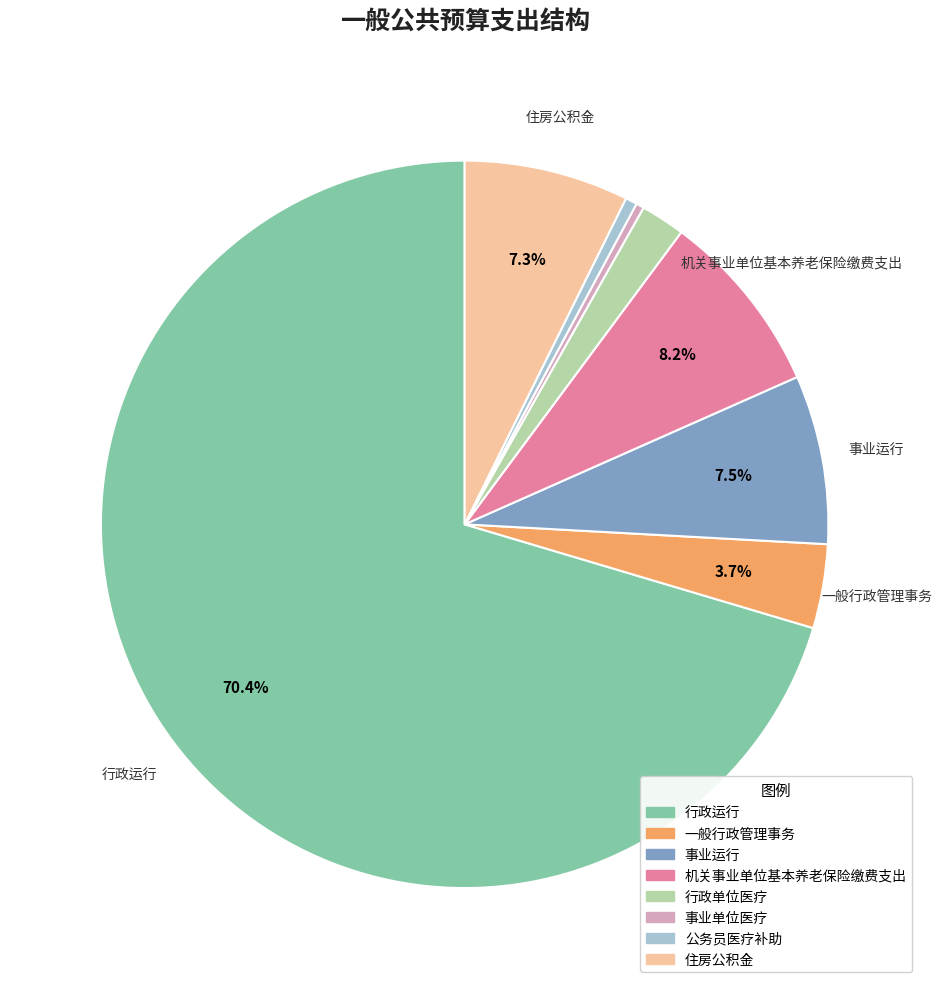

What is the largest slice in the pie chart?

行政运行